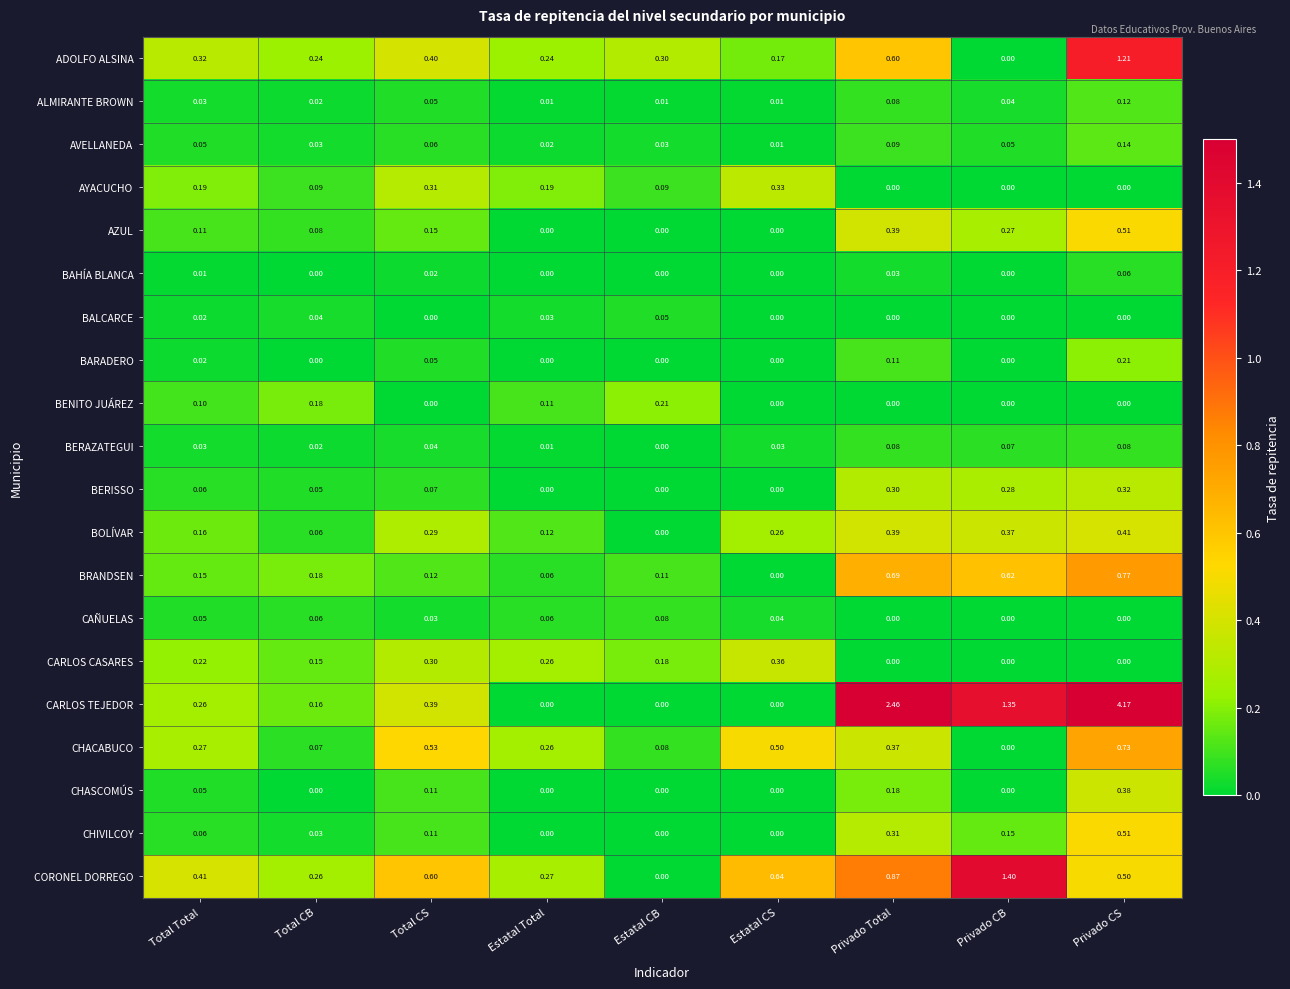

At which category is the sum across all series the highest?

Privado CS